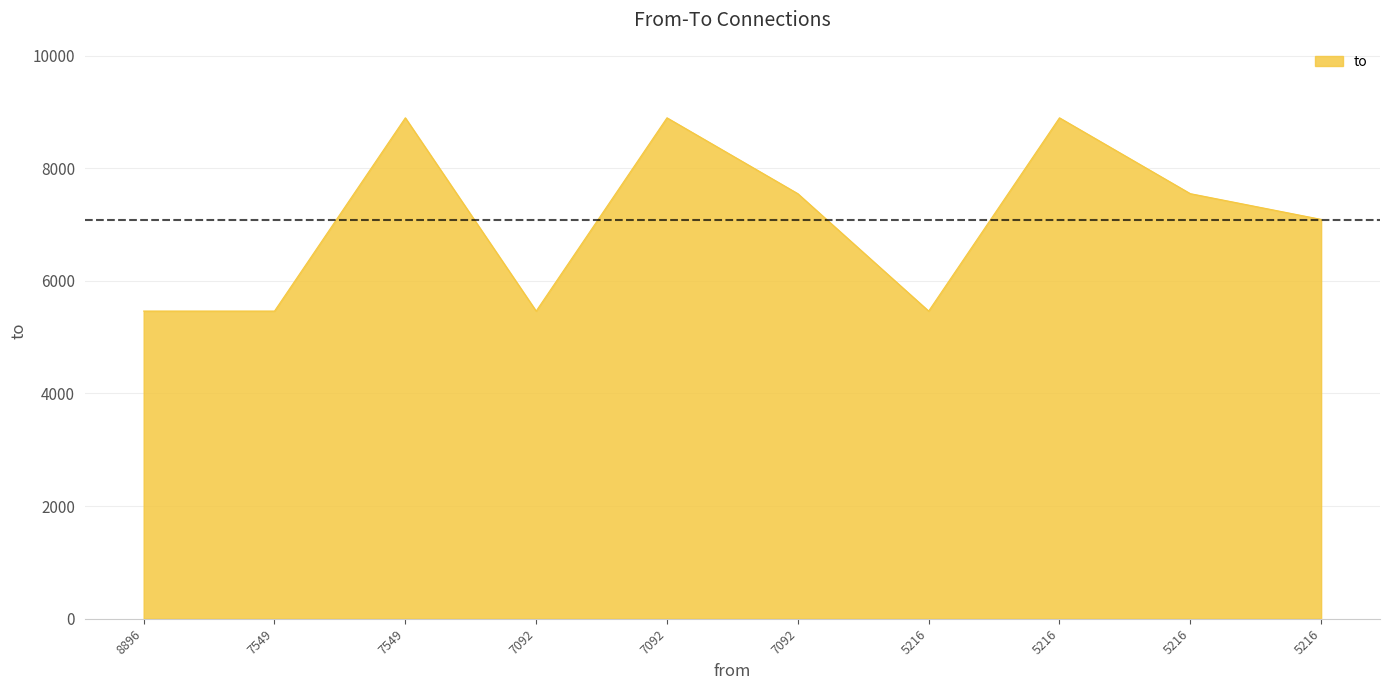

The value at 8896 is 5464. True or false?

True